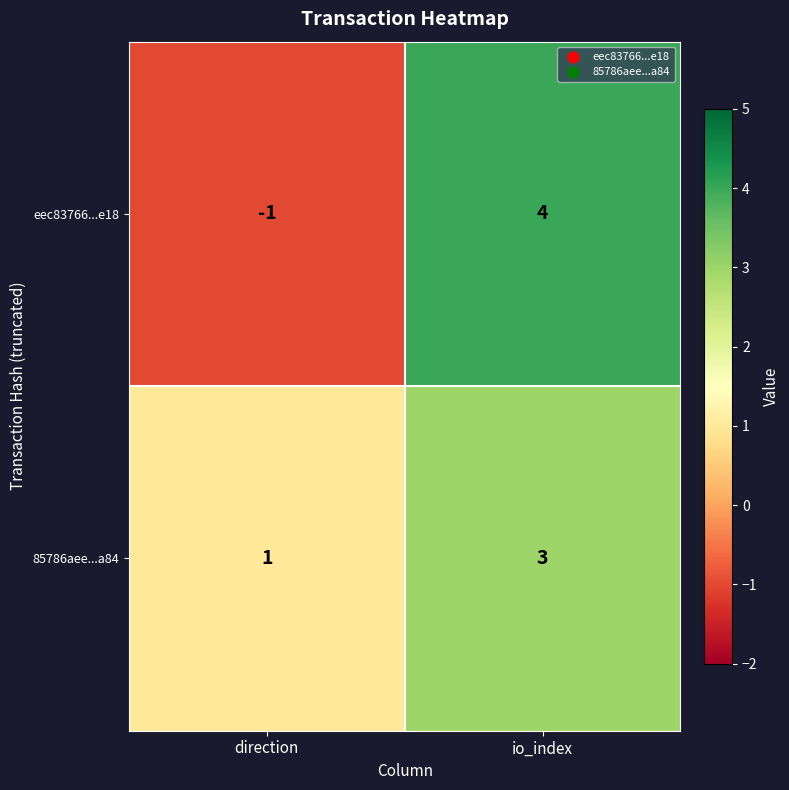

Which category has the lowest value across all series?

direction